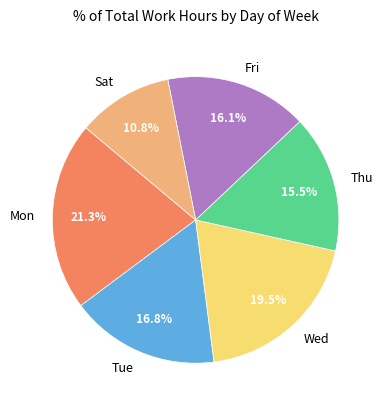

What portion of the pie excludes Thu?

84.5%